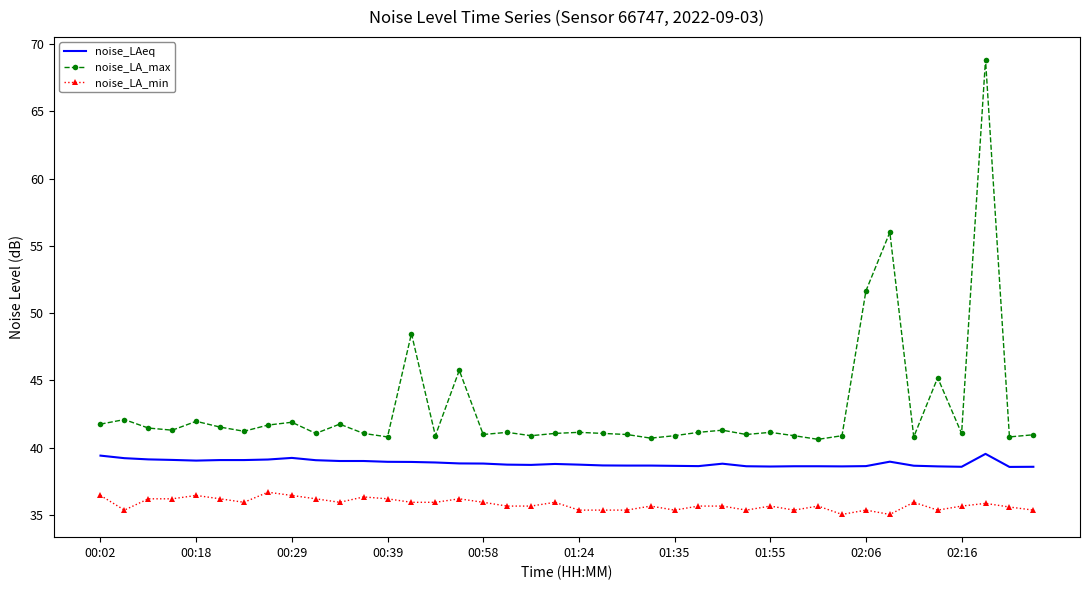

Rank the series by their maximum value, from highest to lowest.

noise_LA_max, noise_LAeq, noise_LA_min